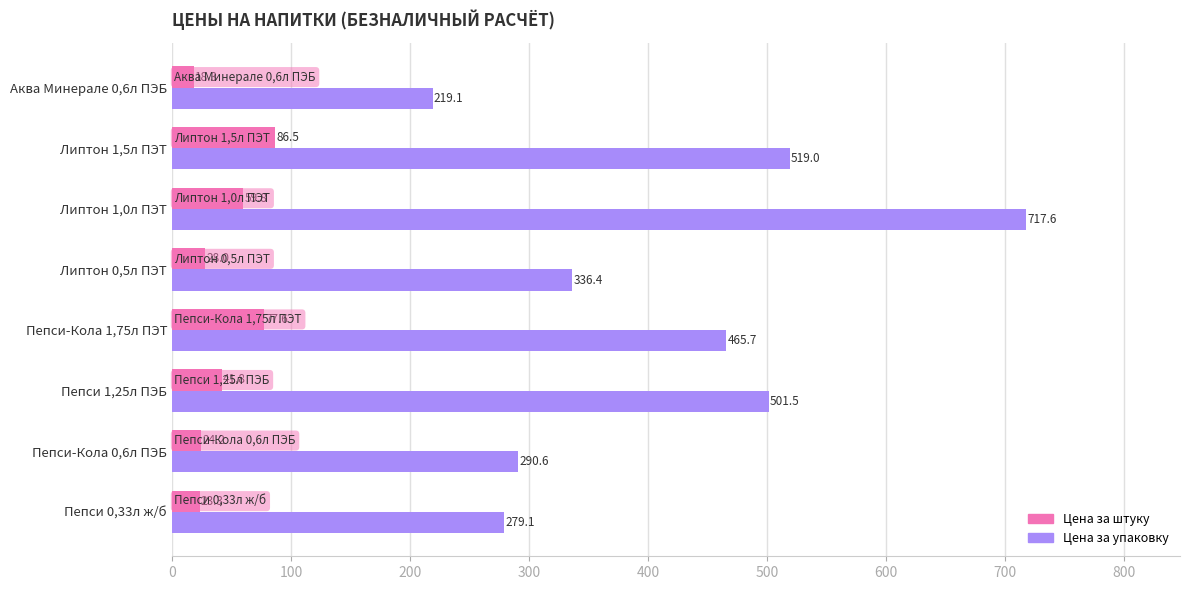

Where is Цена за штуку nearest to the value 52?

Липтон 1,0л ПЭТ